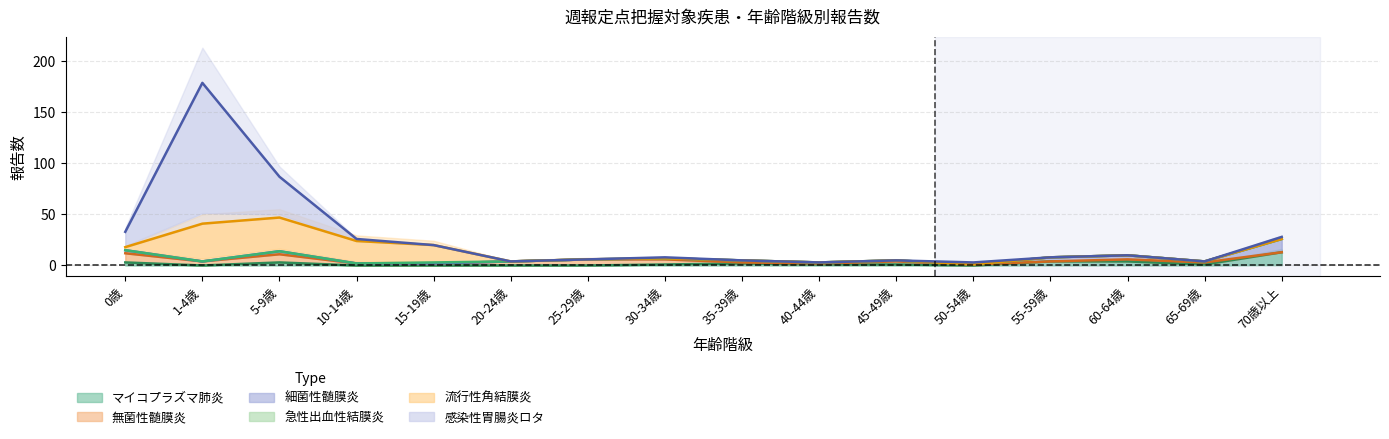

True or false: 感染性胃腸炎ロタ has more than 2 interior local peaks.

True